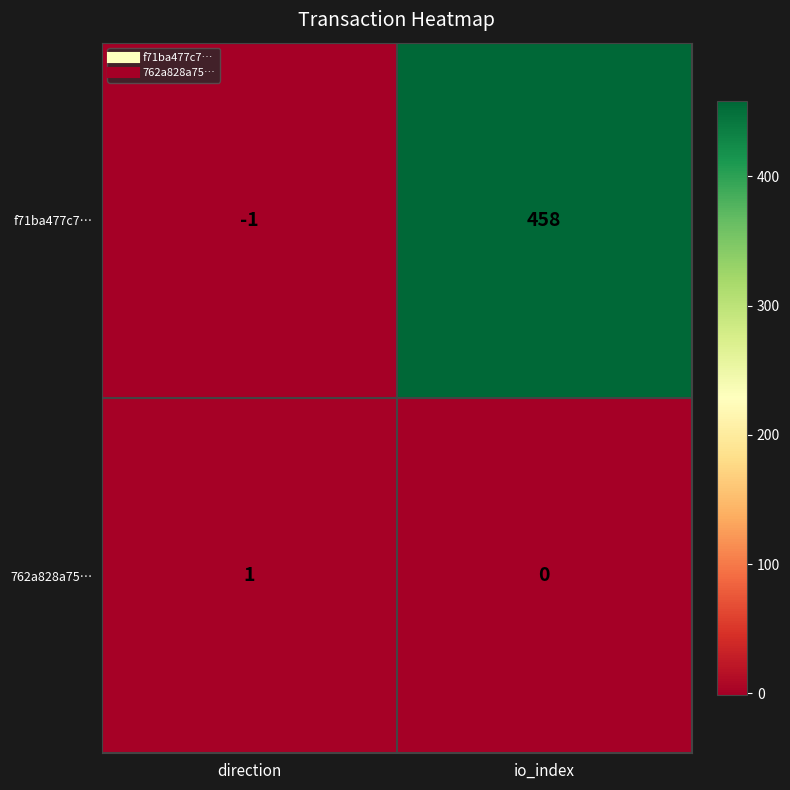

Is it true that 762a828a75… equals 1 at direction?

True